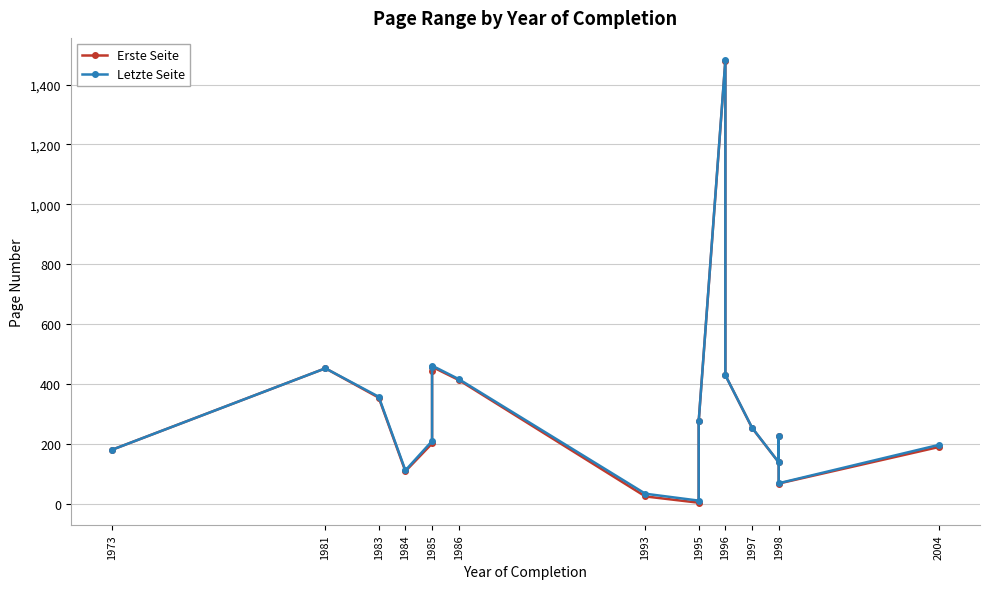

At which category does Erste Seite reach its first local peak?

1981